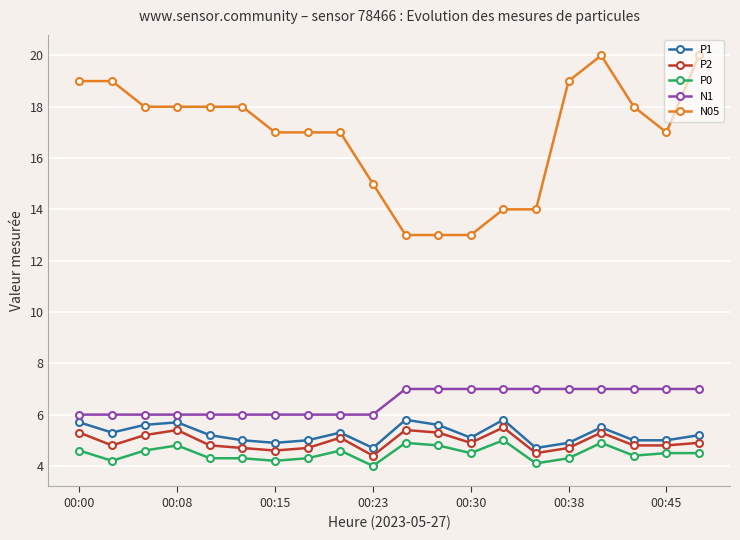

True or false: N1 and N05 intersect in this chart.

False